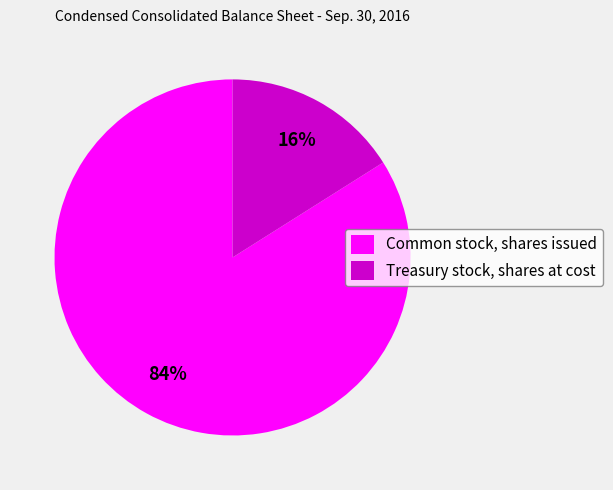

To the nearest percent, what is the difference between the Common stock, shares issued and Treasury stock, shares at cost slice percentages?

68%